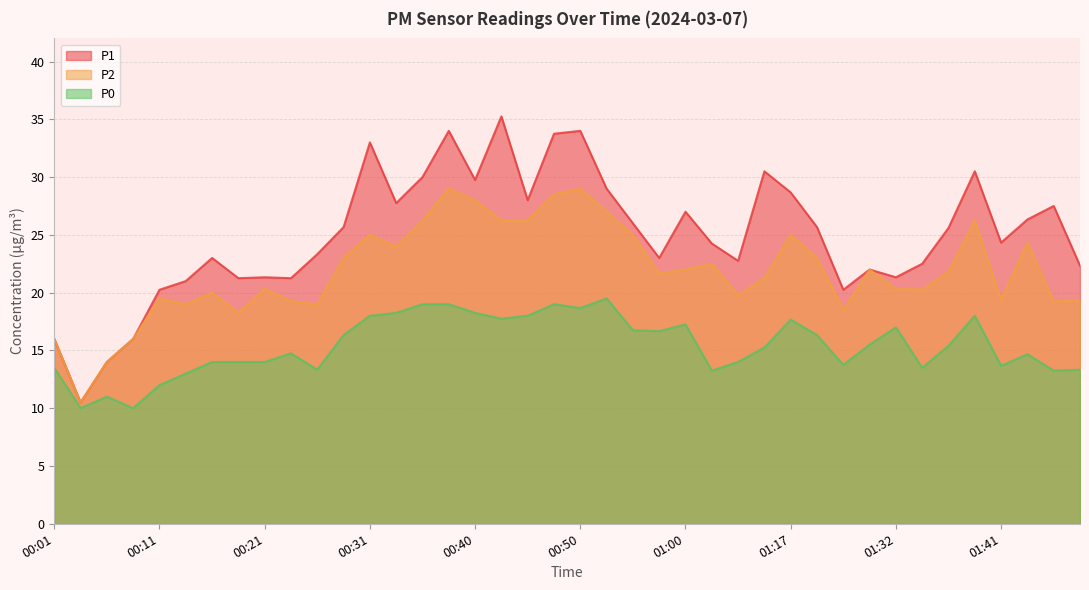

What is the approximate value of P1 at 00:40?

29.8